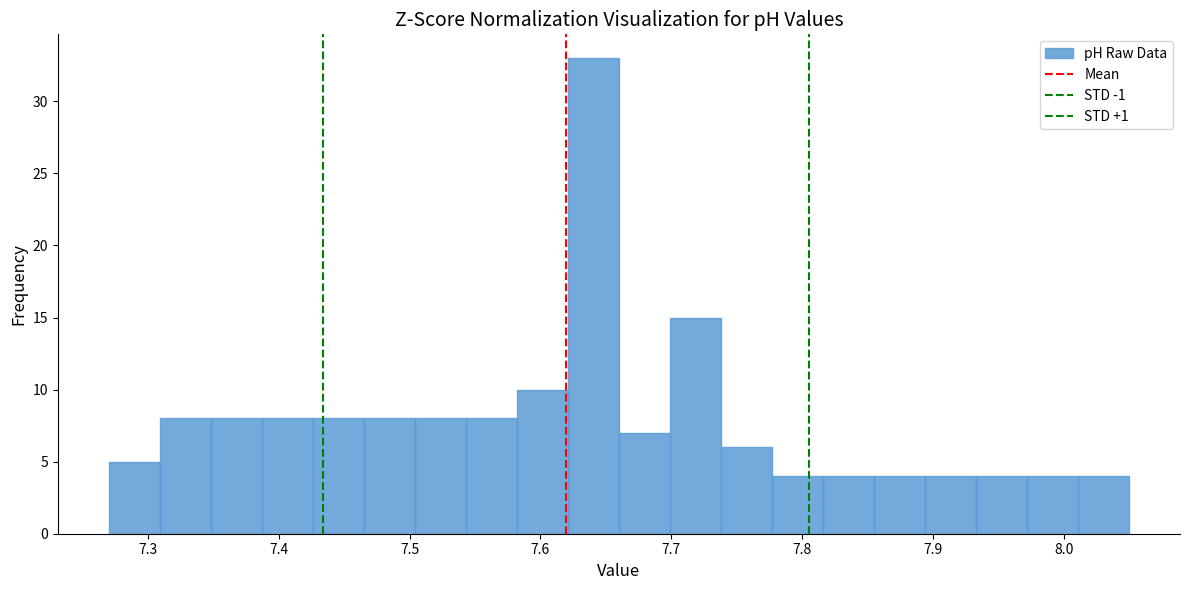

Read against the x-axis, roughly where is the centre of the tallest bar?

7.64